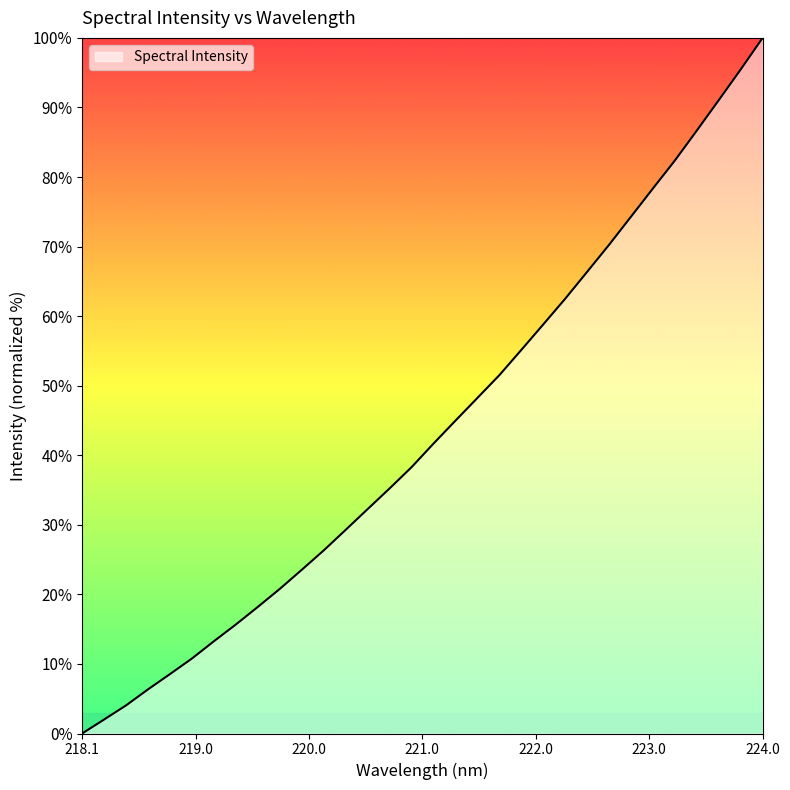

What is the greatest value displayed?

100.0